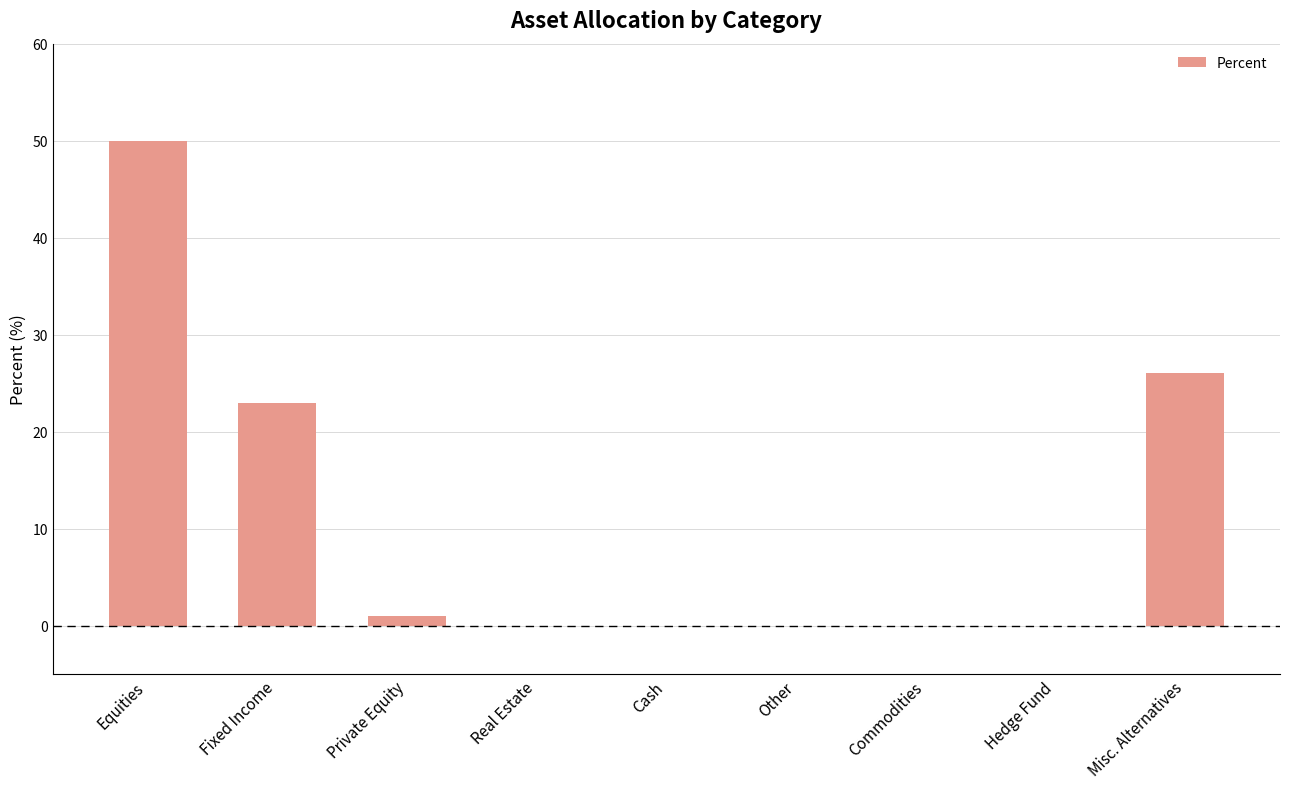

What is the difference between the values at Cash and Fixed Income?

23